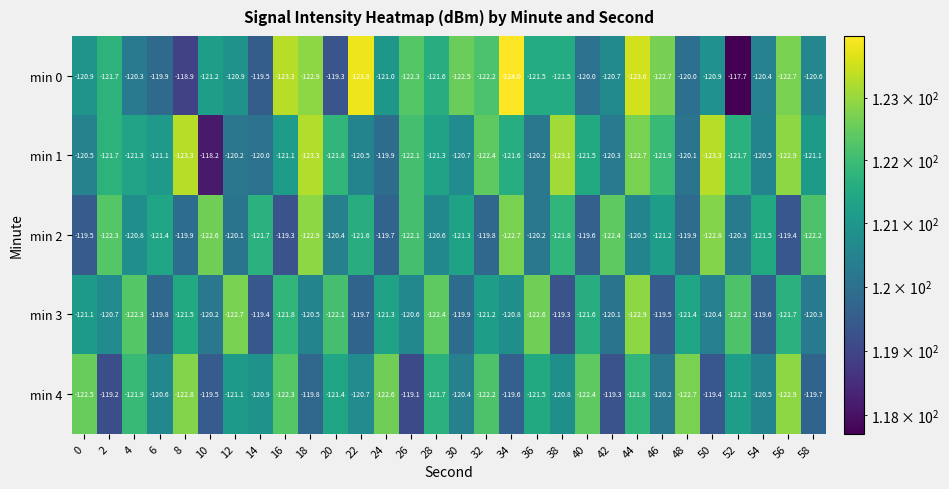

Count the number of data series in this chart.

5